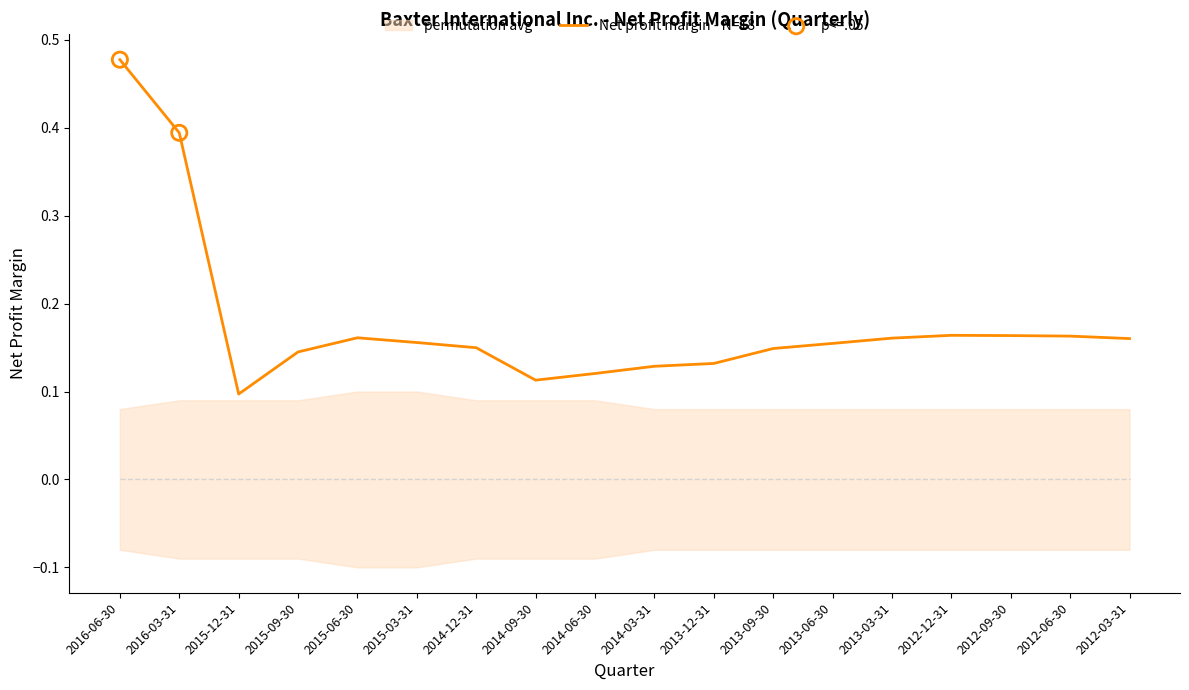

Between 2014-09-30 and 2015-12-31, which is larger?

2014-09-30